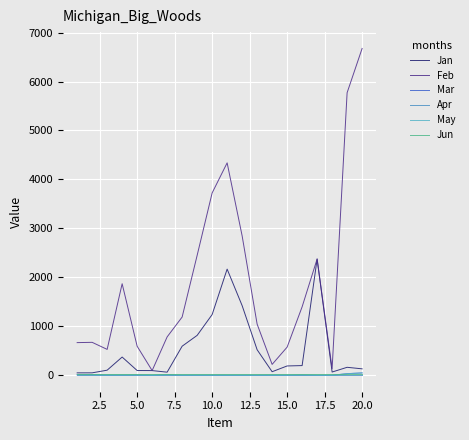

Does the chart have visible grid lines?

Yes